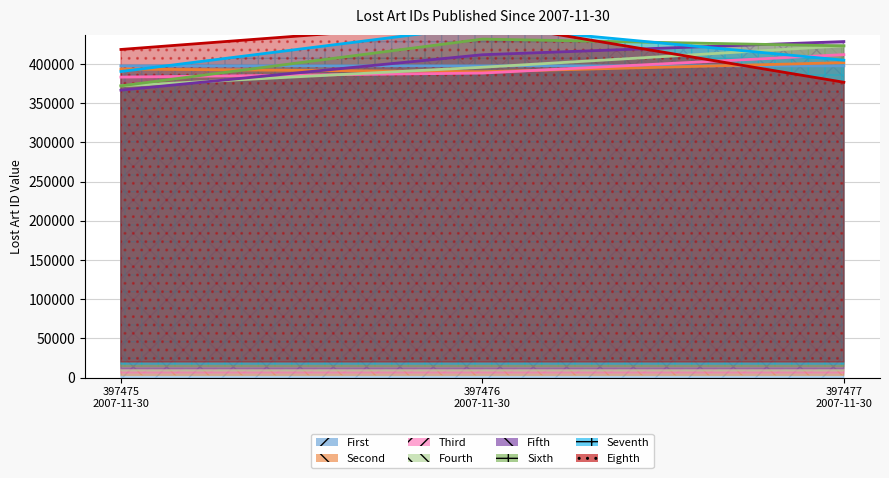

The chart shows a value of 397477 at 397476 2007-11-30. True or false?

True